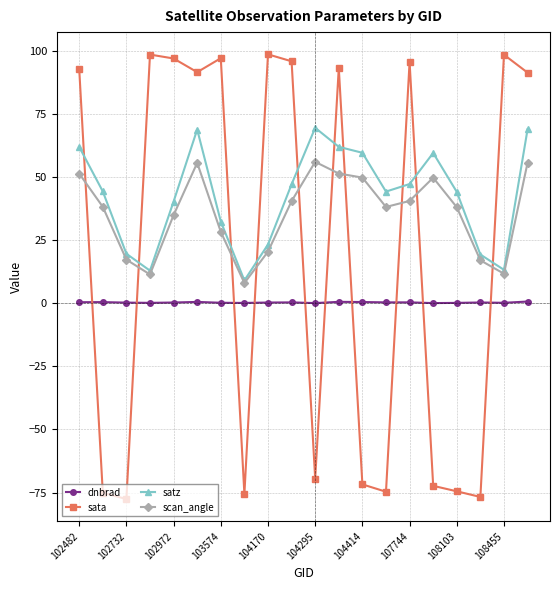

What is the value of the scan_angle point at the 10th from the left?

40.6